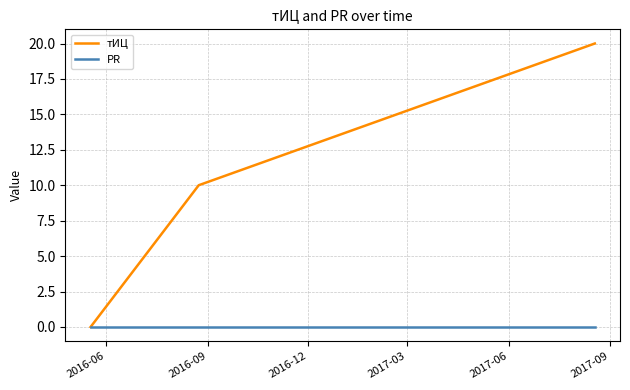

Which series has the largest total across all categories?

тИЦ